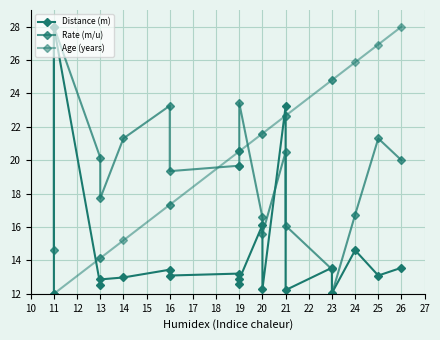

Reading left to right, list all the values displayed in this chart.

Distance (m): 12.0	28.0	12.5	12.9	13.0	13.4	13.1	13.2	12.6	12.9	16.1	12.3	23.2	12.2	13.6	12.0	14.6	13.1	13.6
Rate (m/u): 14.6	28.0	20.2	17.7	21.3	23.3	19.3	19.7	19.7	23.4	16.6	15.6	20.5	16.1	13.5	12.0	16.7	21.3	20.0
Age (years): 12.0	12.0	14.1	14.1	15.2	17.3	17.3	20.5	20.5	20.5	21.6	21.6	22.7	22.7	24.8	24.8	25.9	26.9	28.0